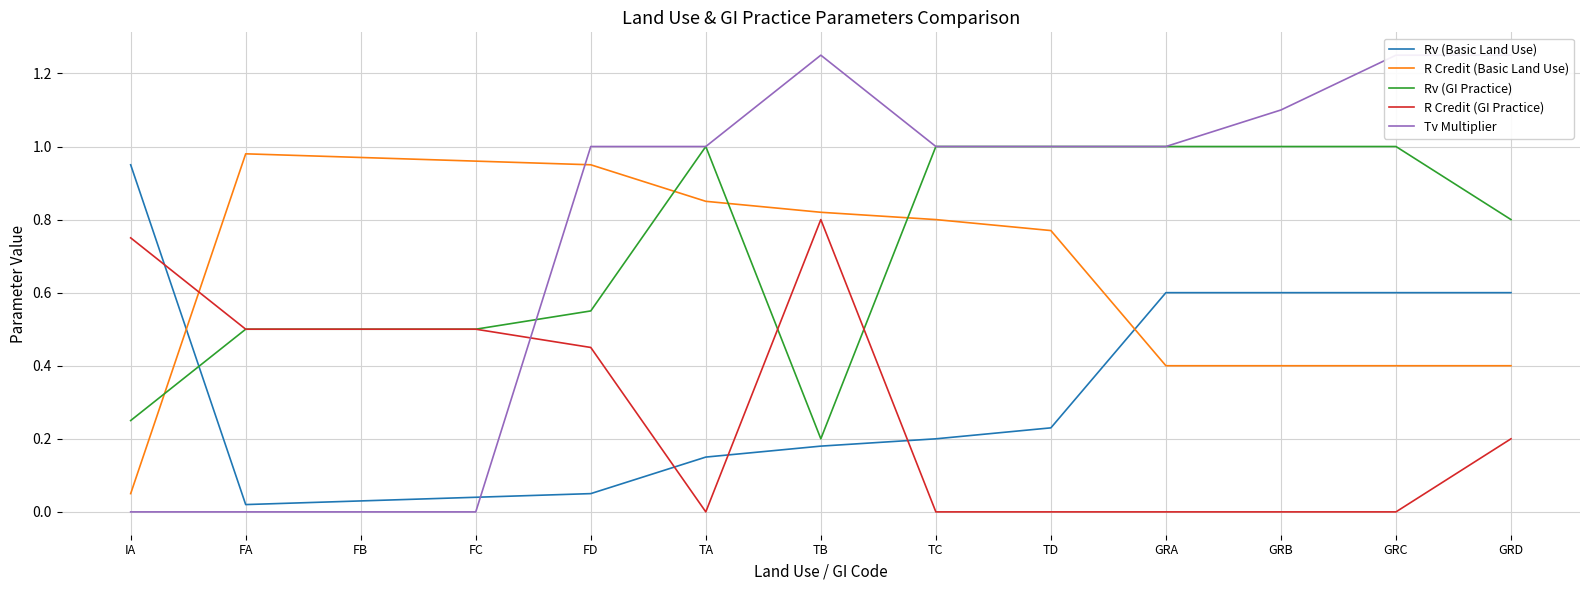

What is the sum of all R Credit (Basic Land Use) values?

8.8